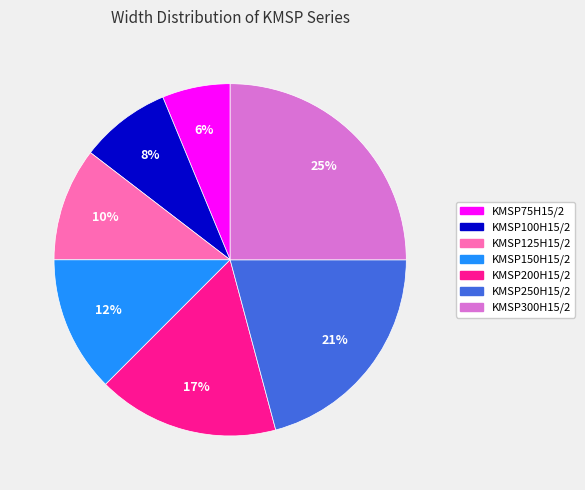

Between KMSP150H15/2 and KMSP75H15/2, which is larger?

KMSP150H15/2